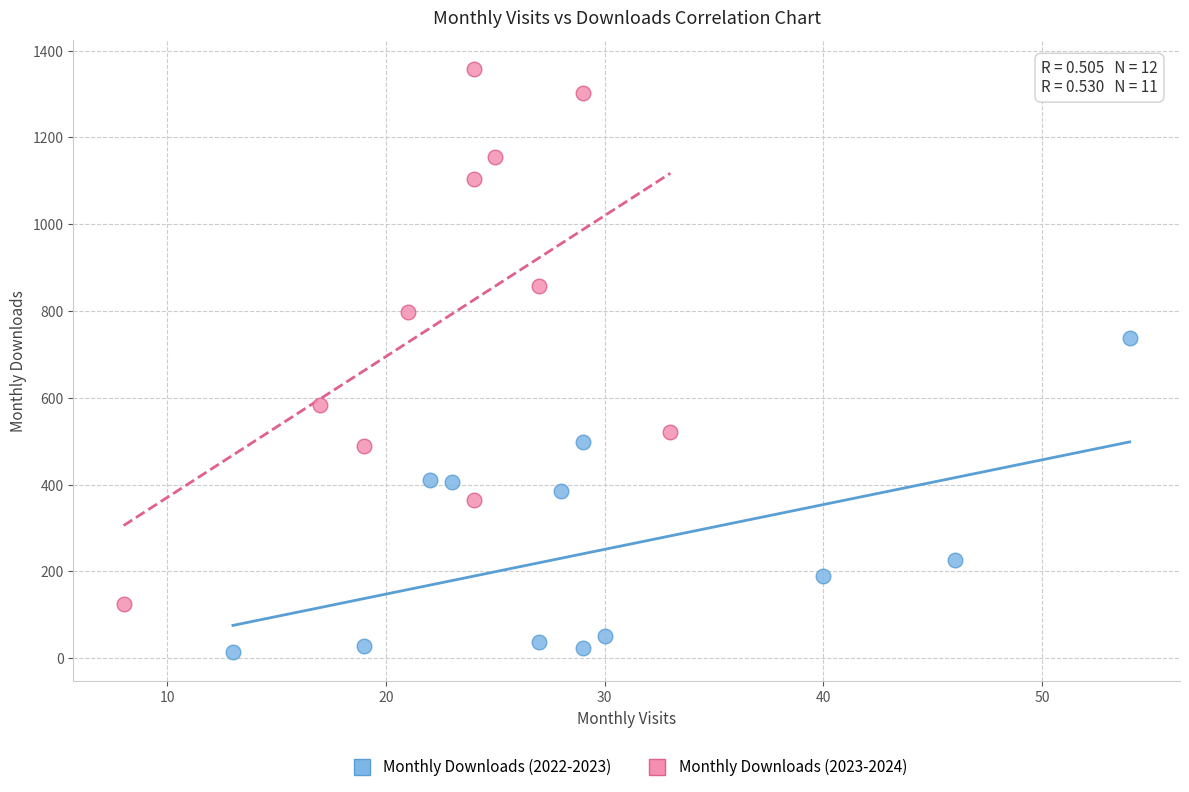

Which series reaches the minimum Y coordinate?

Monthly Downloads (2022-2023)